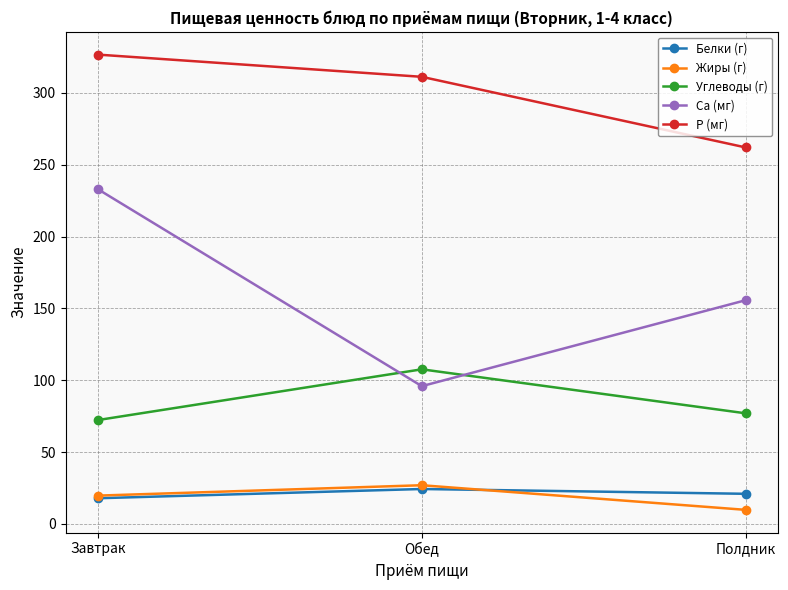

What is the minimum value shown in the chart?

9.8